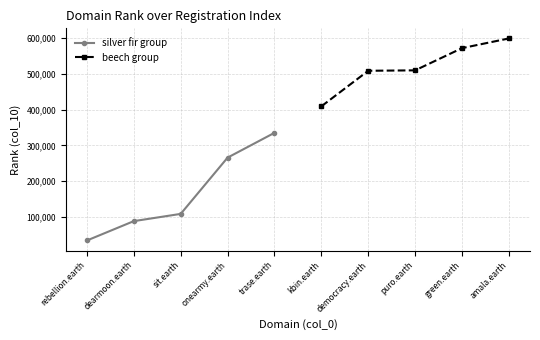

What is the average value of the silver fir group series?

166466